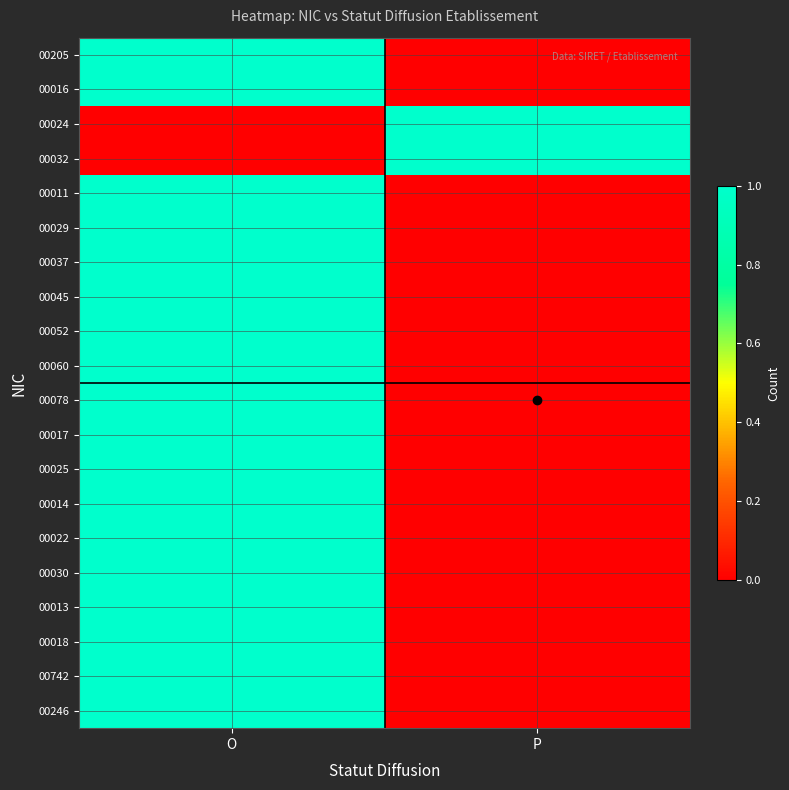

How many series are shown in this chart?

20